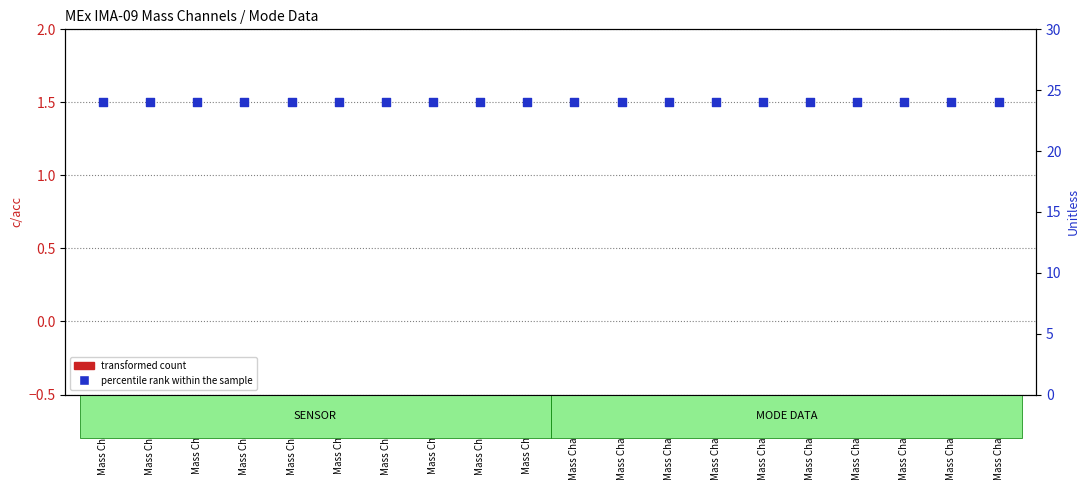

What are all the series names shown in the legend?

transformed count, percentile rank within the sample